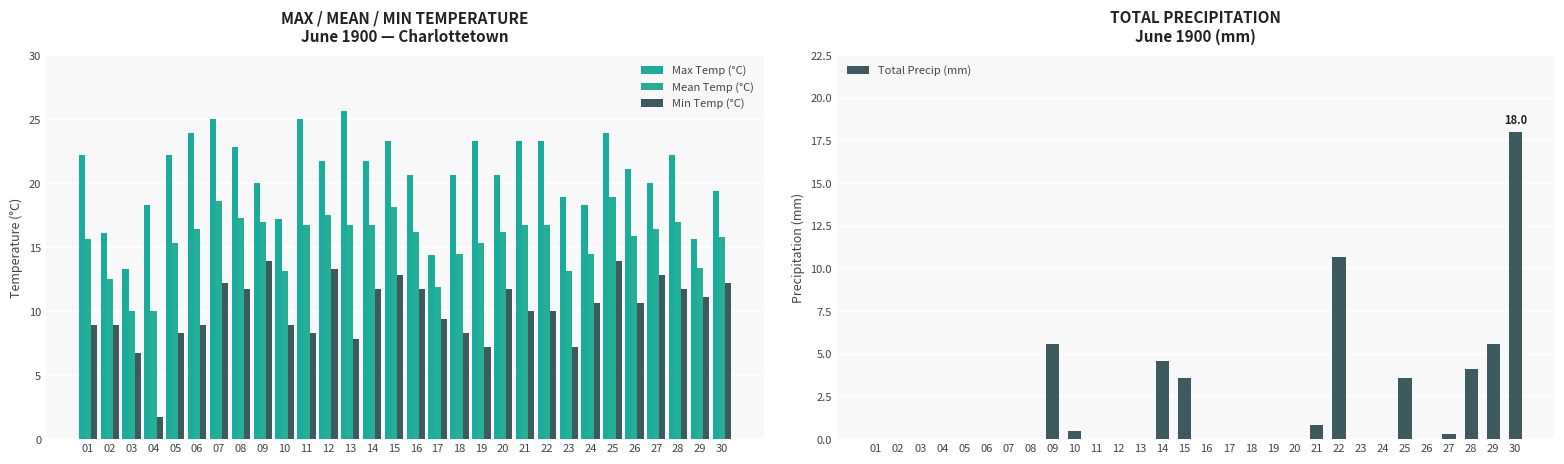

Reading left to right, extract all data points from this chart.

Max Temp (°C): 01=22.2	02=16.1	03=13.3	04=18.3	05=22.2	06=23.9	07=25.0	08=22.8	09=20.0	10=17.2	11=25.0	12=21.7	13=25.6	14=21.7	15=23.3	16=20.6	17=14.4	18=20.6	19=23.3	20=20.6	21=23.3	22=23.3	23=18.9	24=18.3	25=23.9	26=21.1	27=20.0	28=22.2	29=15.6	30=19.4
Mean Temp (°C): 01=15.6	02=12.5	03=10.0	04=10.0	05=15.3	06=16.4	07=18.6	08=17.3	09=17.0	10=13.1	11=16.7	12=17.5	13=16.7	14=16.7	15=18.1	16=16.2	17=11.9	18=14.5	19=15.3	20=16.2	21=16.7	22=16.7	23=13.1	24=14.5	25=18.9	26=15.9	27=16.4	28=17.0	29=13.4	30=15.8
Min Temp (°C): 01=8.9	02=8.9	03=6.7	04=1.7	05=8.3	06=8.9	07=12.2	08=11.7	09=13.9	10=8.9	11=8.3	12=13.3	13=7.8	14=11.7	15=12.8	16=11.7	17=9.4	18=8.3	19=7.2	20=11.7	21=10.0	22=10.0	23=7.2	24=10.6	25=13.9	26=10.6	27=12.8	28=11.7	29=11.1	30=12.2
Total Precip (mm): 01=0.0	02=0.0	03=0.0	04=0.0	05=0.0	06=0.0	07=0.0	08=0.0	09=5.6	10=0.5	11=0.0	12=0.0	13=0.0	14=4.6	15=3.6	16=0.0	17=0.0	18=0.0	19=0.0	20=0.0	21=0.8	22=10.7	23=0.0	24=0.0	25=3.6	26=0.0	27=0.3	28=4.1	29=5.6	30=18.0